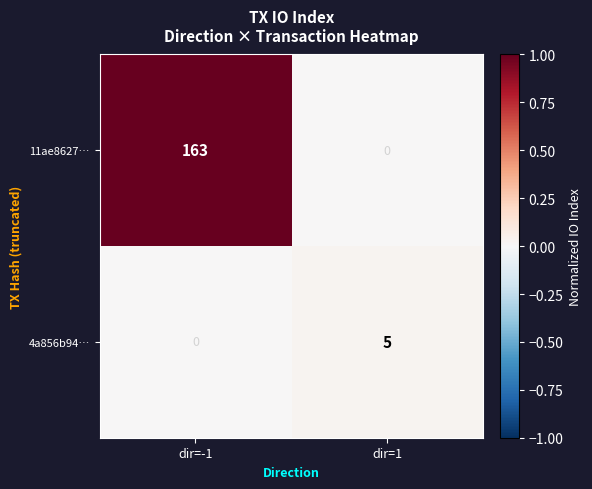

Is it true that 11ae8627… equals 69 at dir=-1?

False